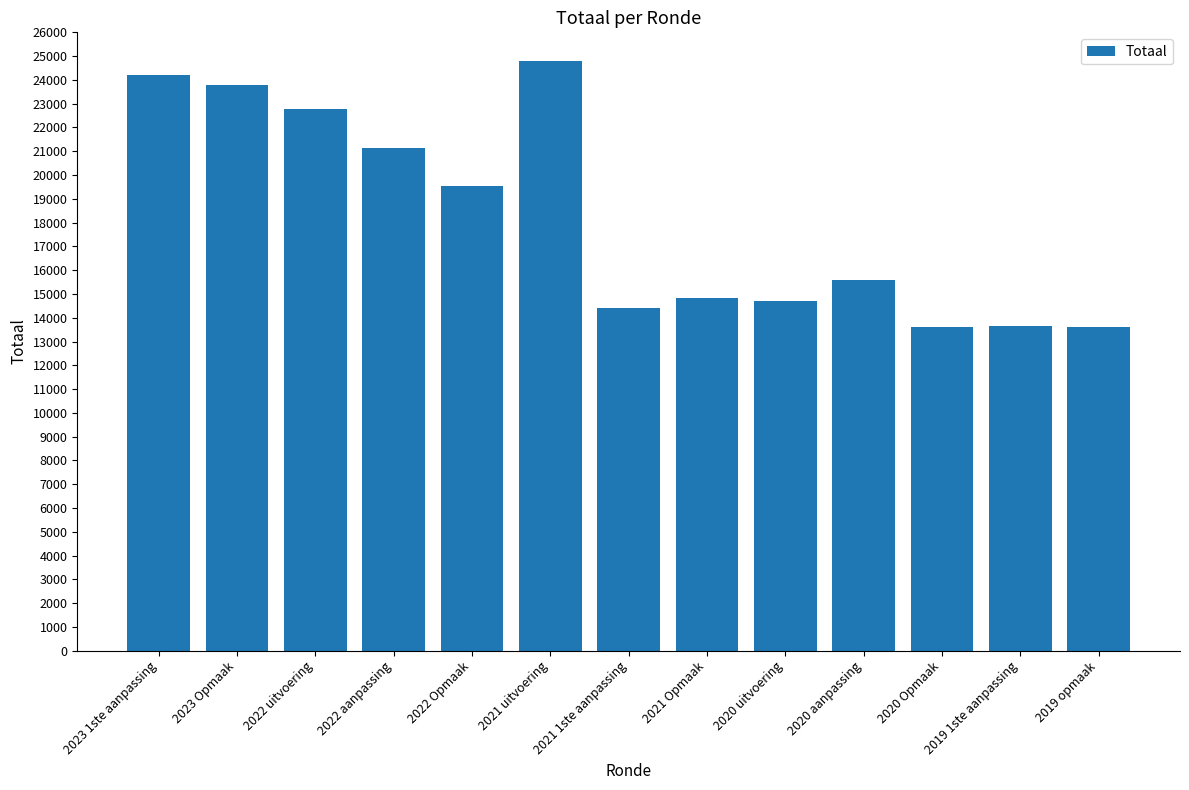

What is the ratio of the value at 2022 aanpassing to the value at 2020 aanpassing?

1.4